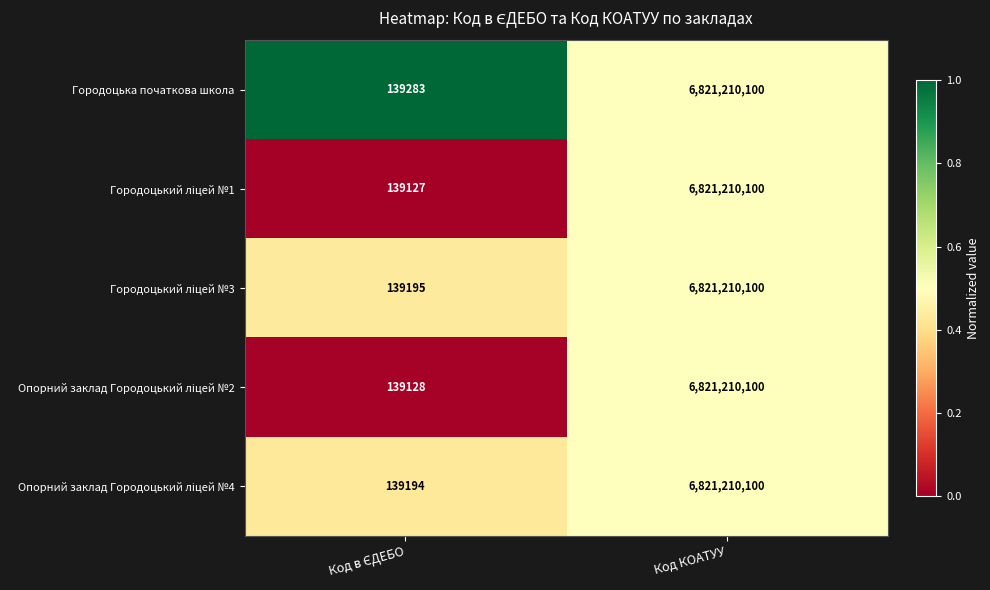

Which category has the highest value in the Городоцька початкова школа series?

Код КОАТУУ